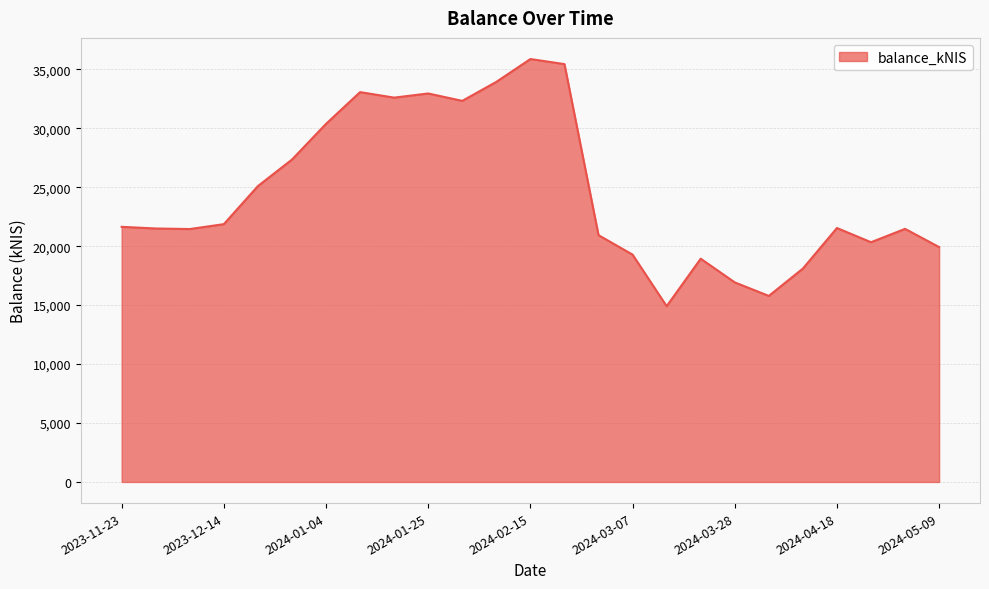

True or false: there are more than 0 points higher than both neighbors.

True